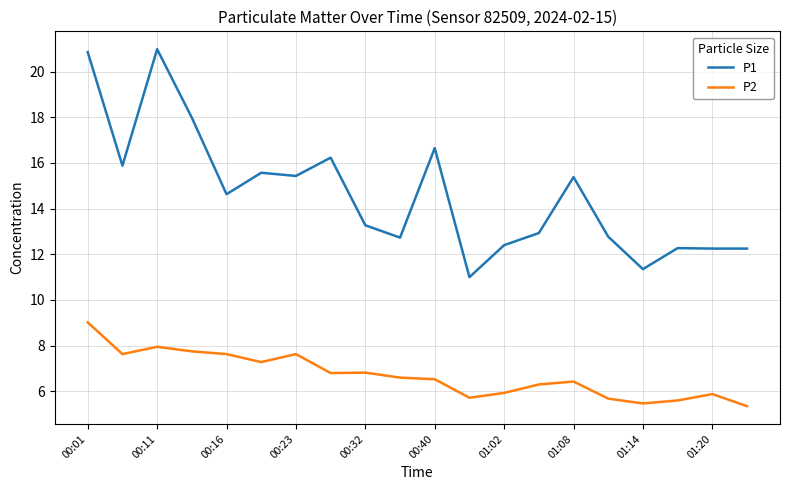

Which series has the widest spread of values?

P1